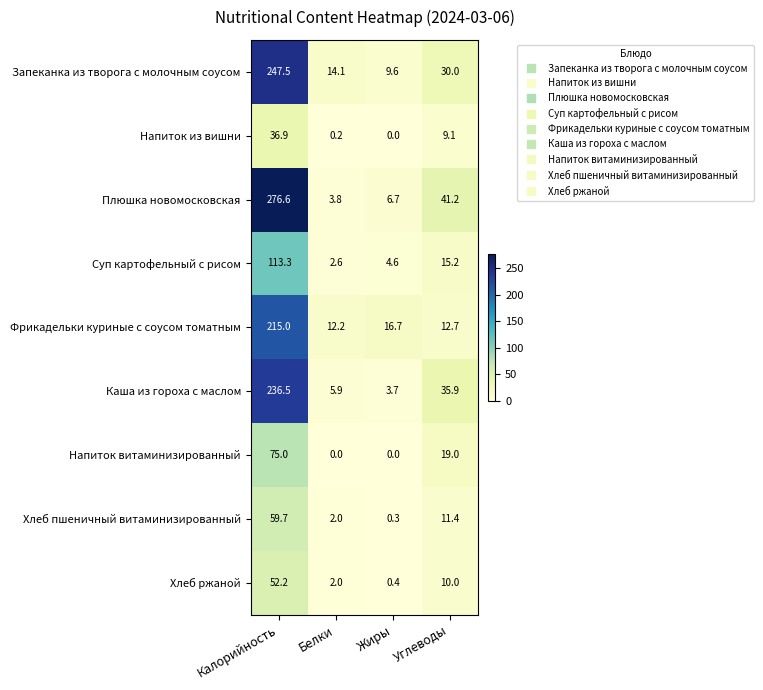

Which series has the widest spread of values?

Плюшка новомосковская